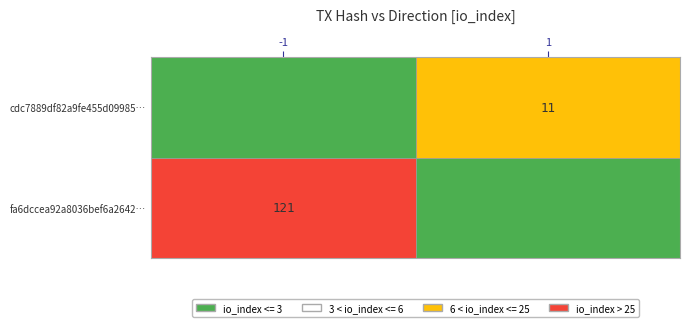

Rank the series by their maximum value, from highest to lowest.

fa6dccea92a8036bef6a26429b13406cc8e952a, cdc7889df82a9fe455d09985c3c787a0986d423